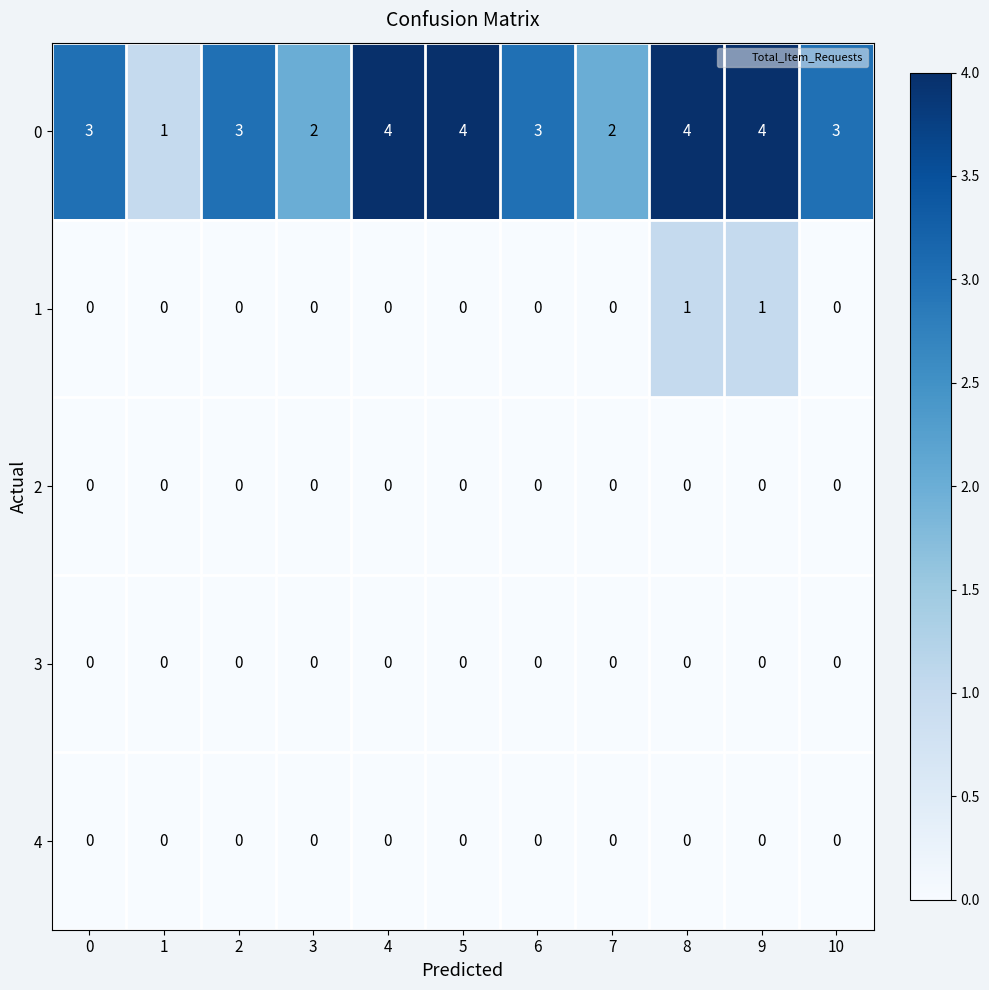

What is the difference between the highest and lowest values at 6?

3